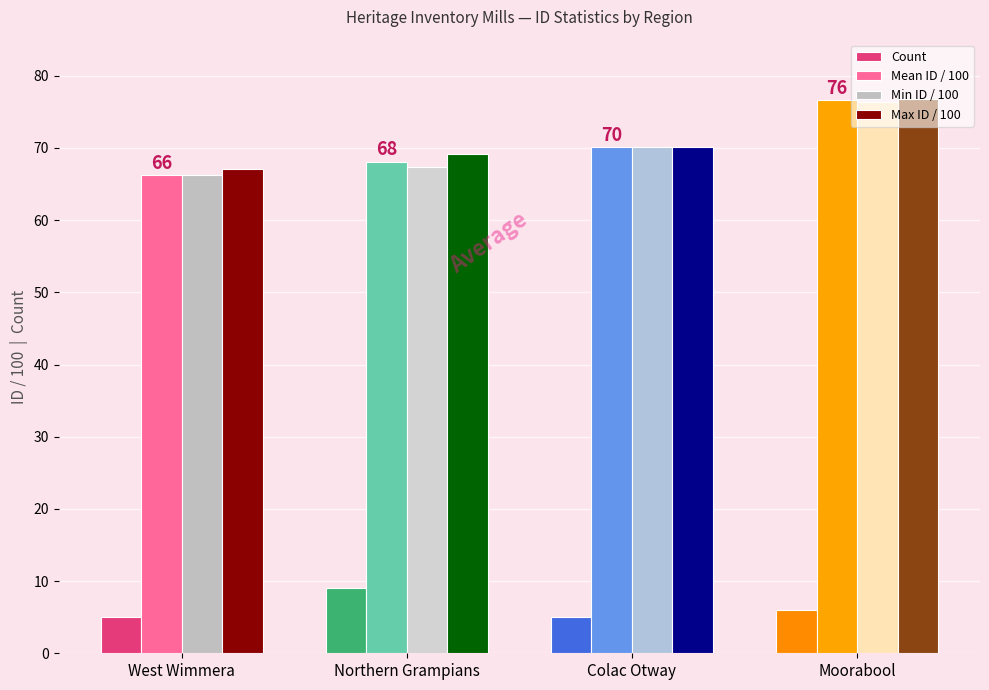

At which category is the sum across all series the highest?

Moorabool